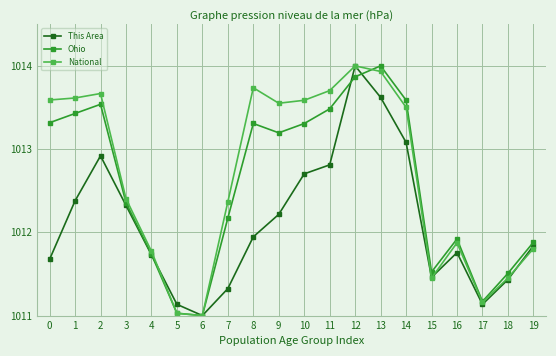

Count the number of categories in the chart.

20